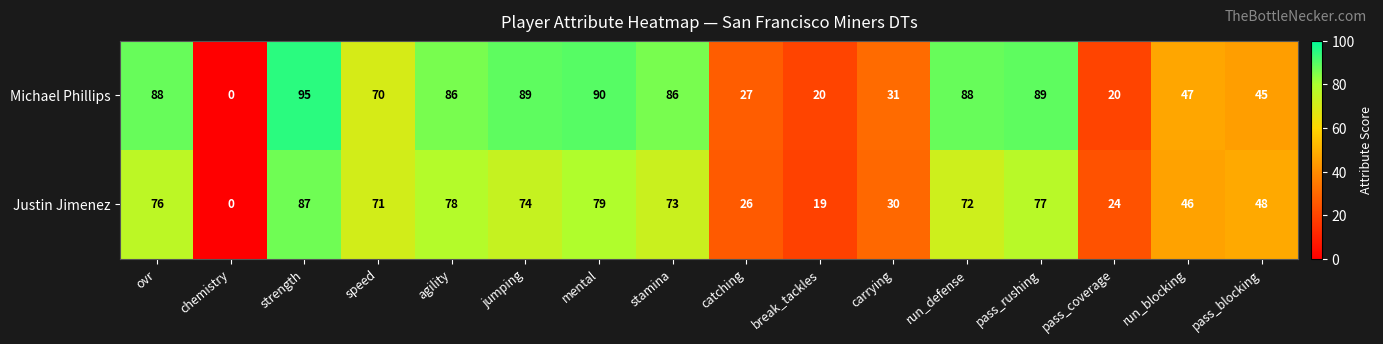

Which series has the largest total across all categories?

Michael Phillips